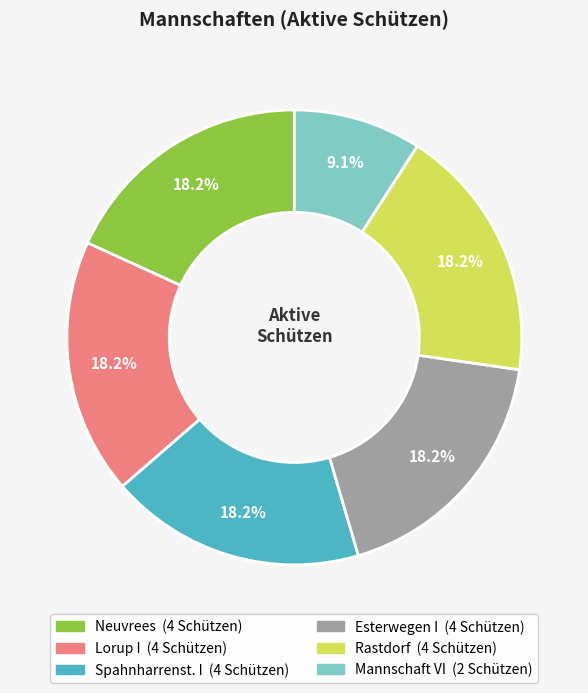

Is it true that Neuvrees is 30% of the pie?

False